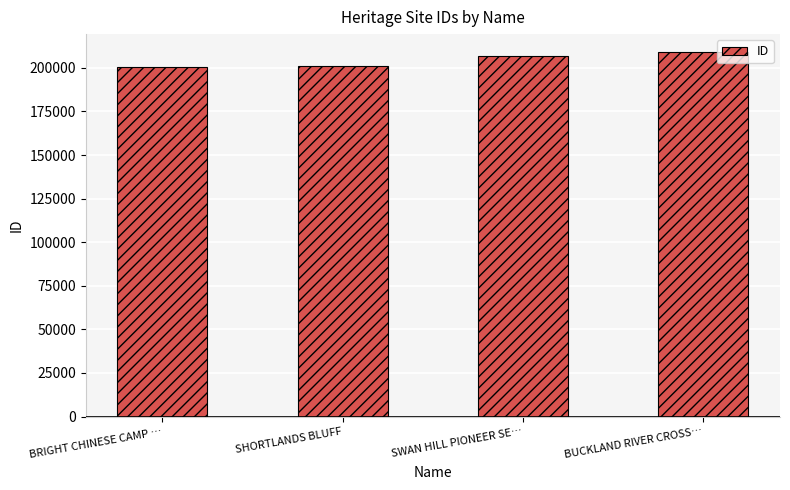

Count the number of categories in the chart.

4